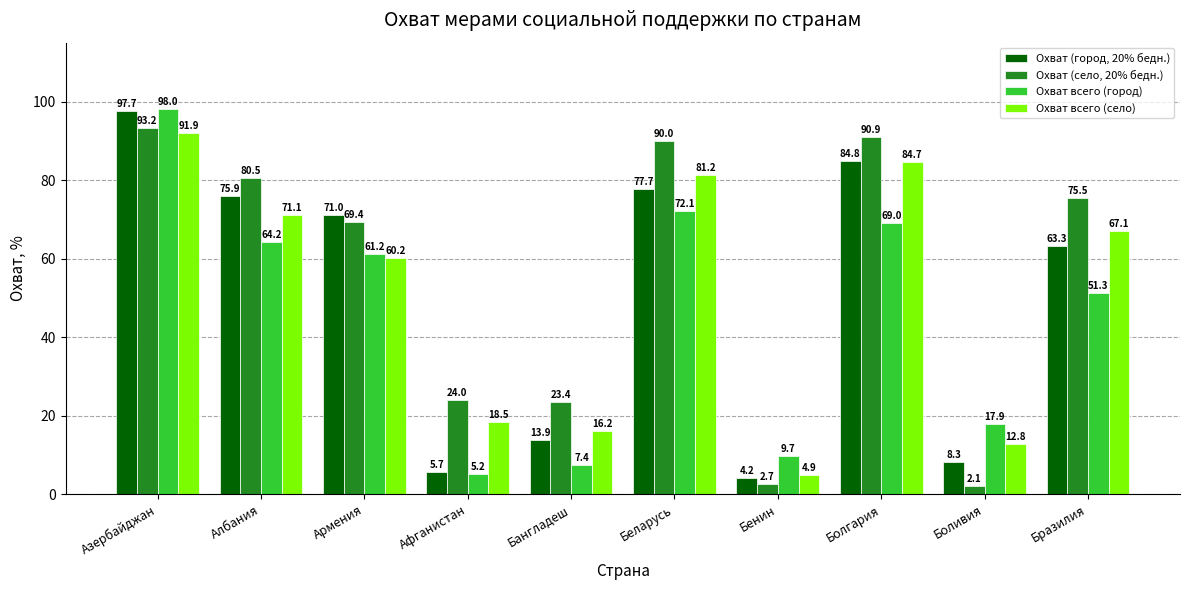

How many bars are there in each group?

4